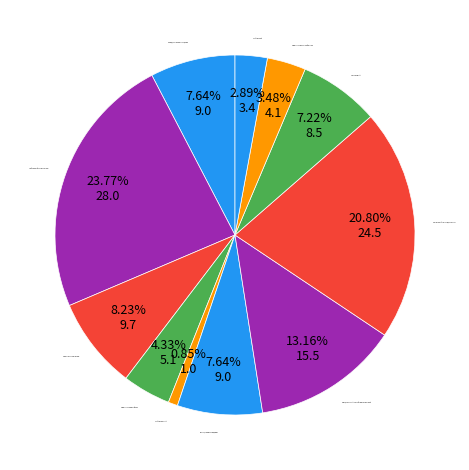

Do Котлеты рубл.из птицы с соусом and Каша пшеничная вязкая together represent more than half of the pie?

No